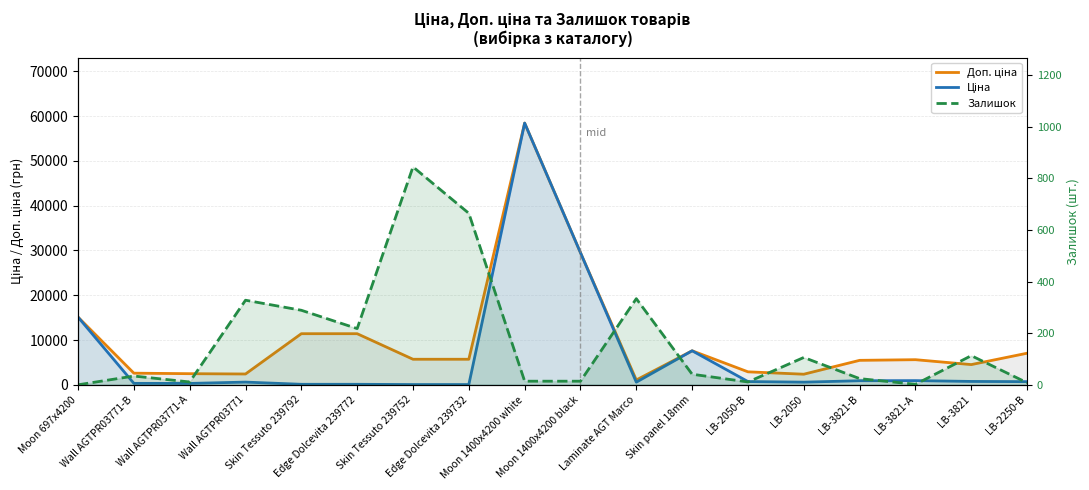

What is the value of the Доп. ціна point at the 2nd from the left?

2598.3